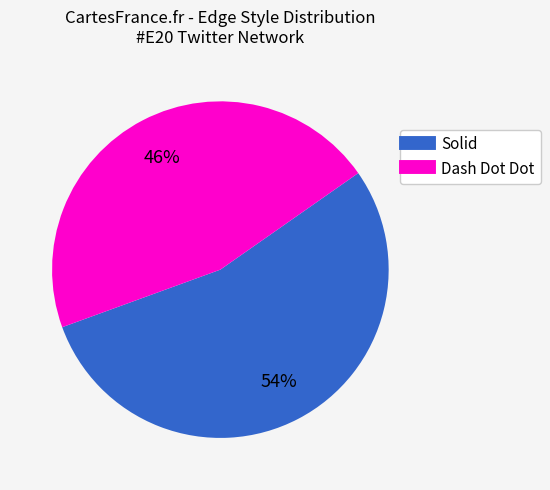

Is the sum of Dash Dot Dot and Solid greater than half?

Yes